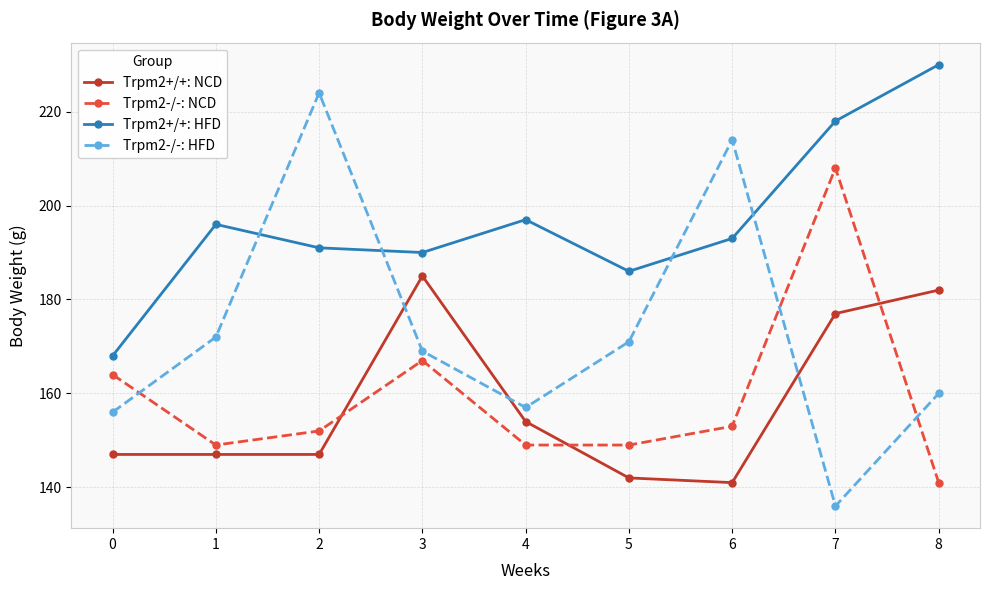

What is the value of the Trpm2-/-: NCD point at the 6th from the left?

149